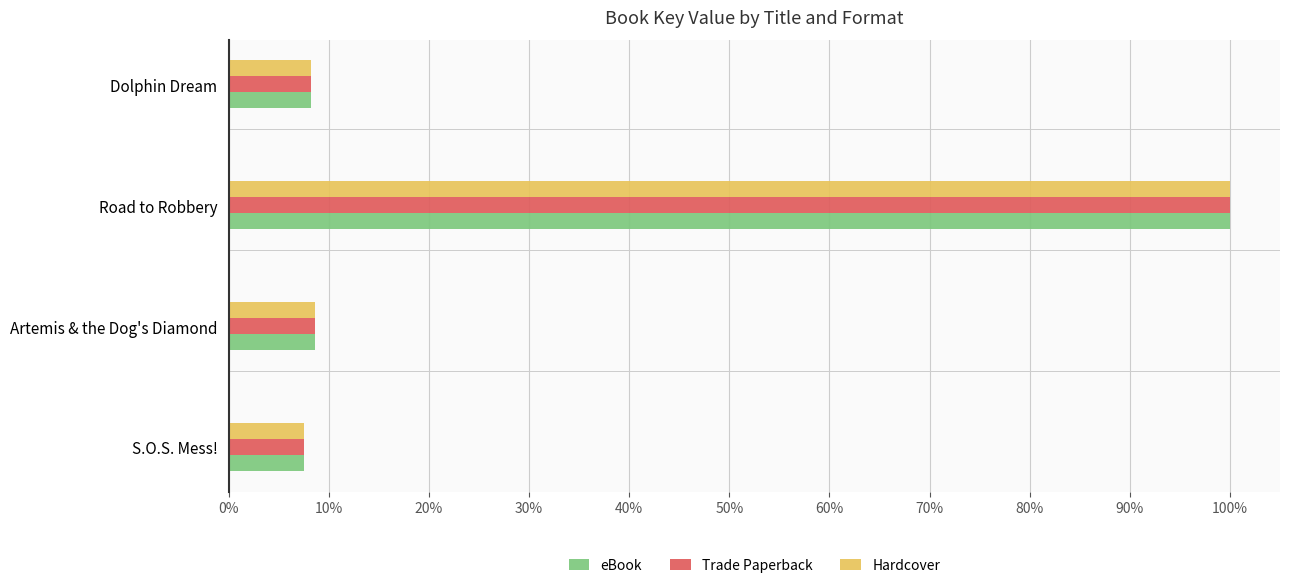

At which category is the sum across all series the highest?

Road to Robbery